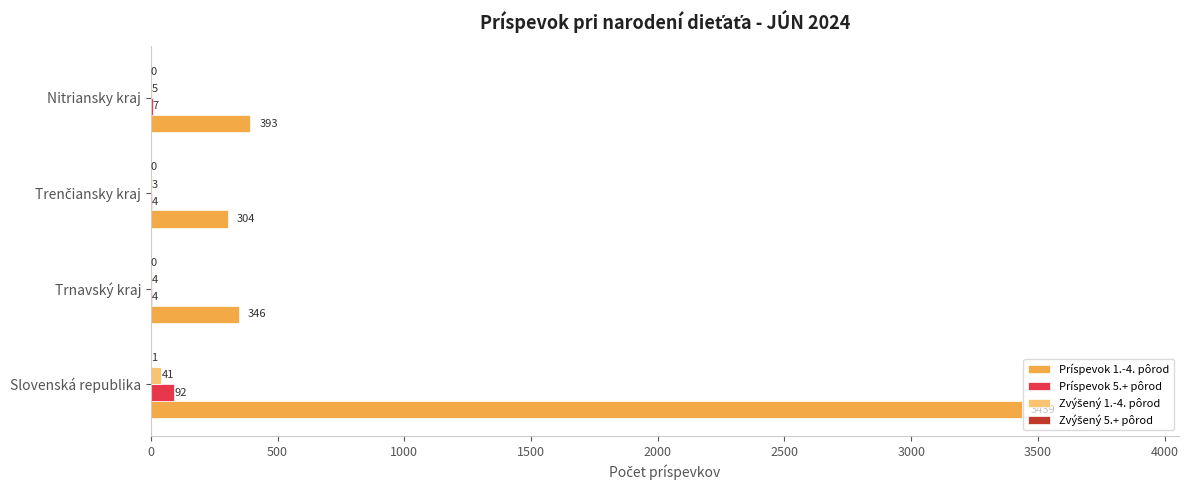

The value of Príspevok 1.-4. pôrod at Slovenská republika is 3439. True or false?

True